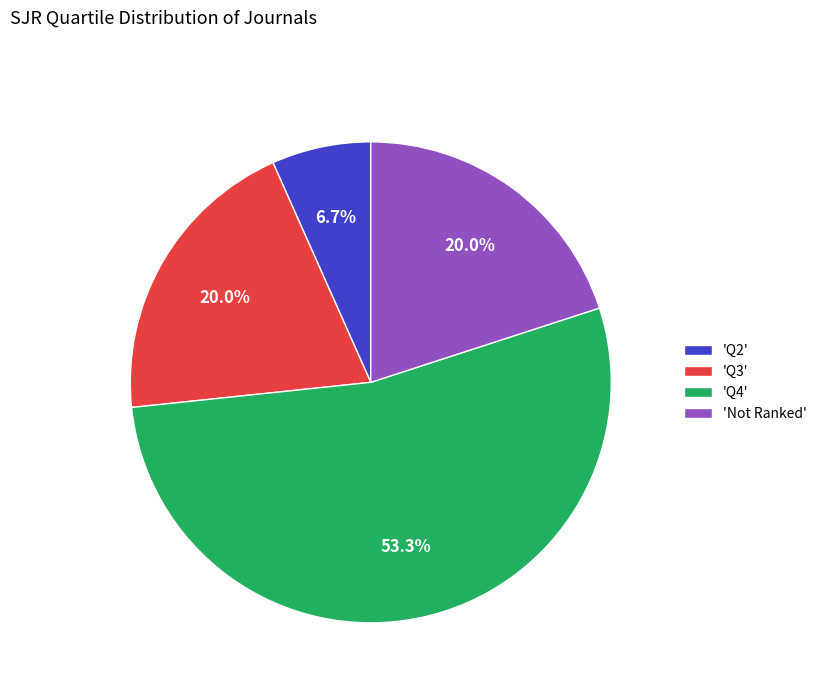

To the nearest percent, what is the difference between the largest and smallest slice percentages?

47%